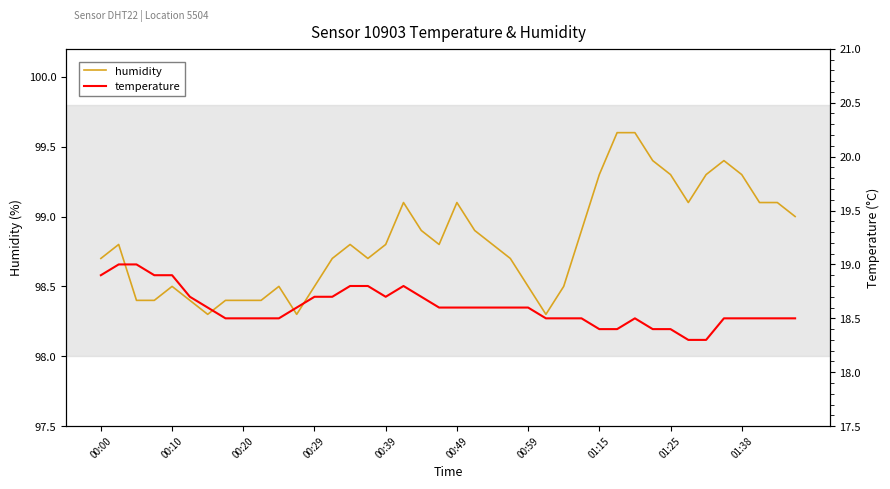

The value of humidity at 00:10 is 98.5. True or false?

True